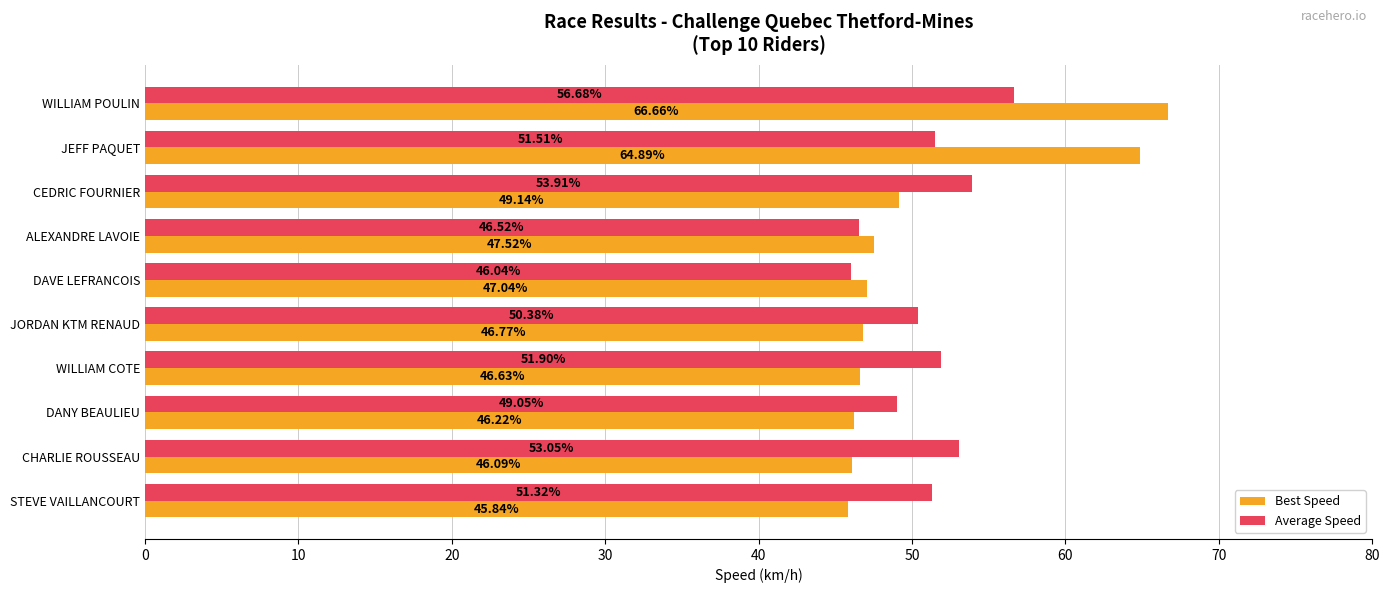

List the series in order of their peak value, highest first.

Best Speed, Average Speed